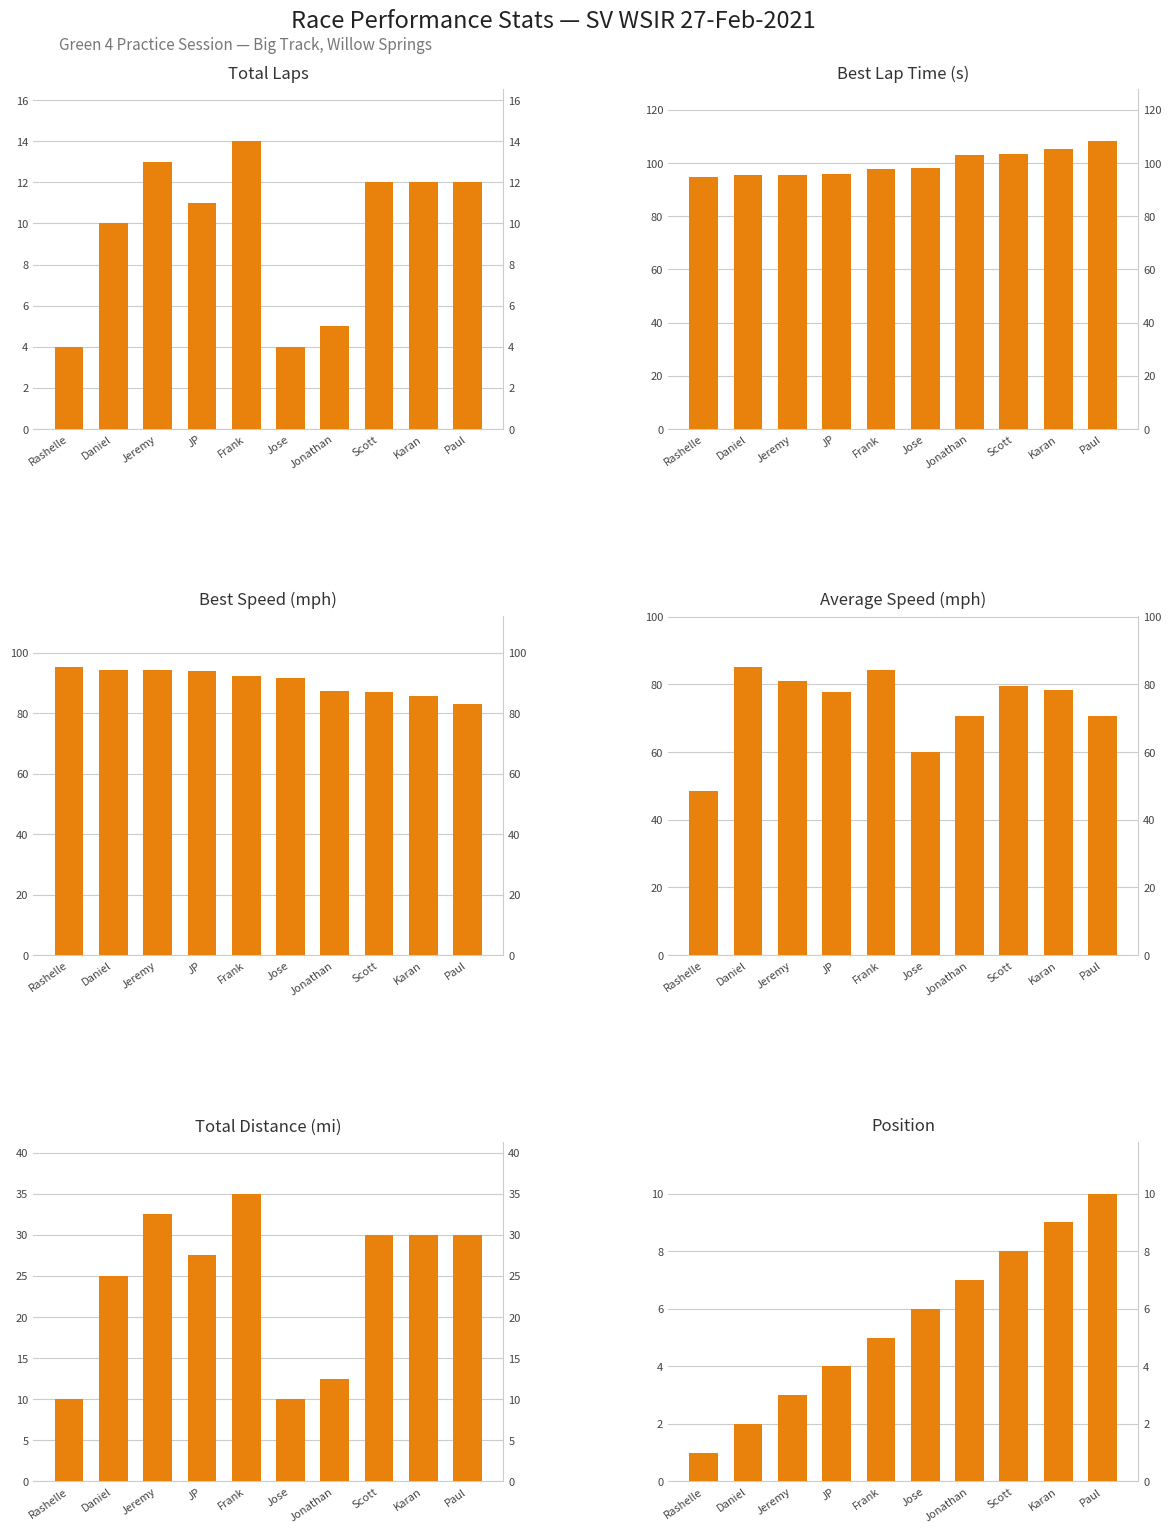

True or false: Total Laps has a value of 13.0 at Jeremy.

True